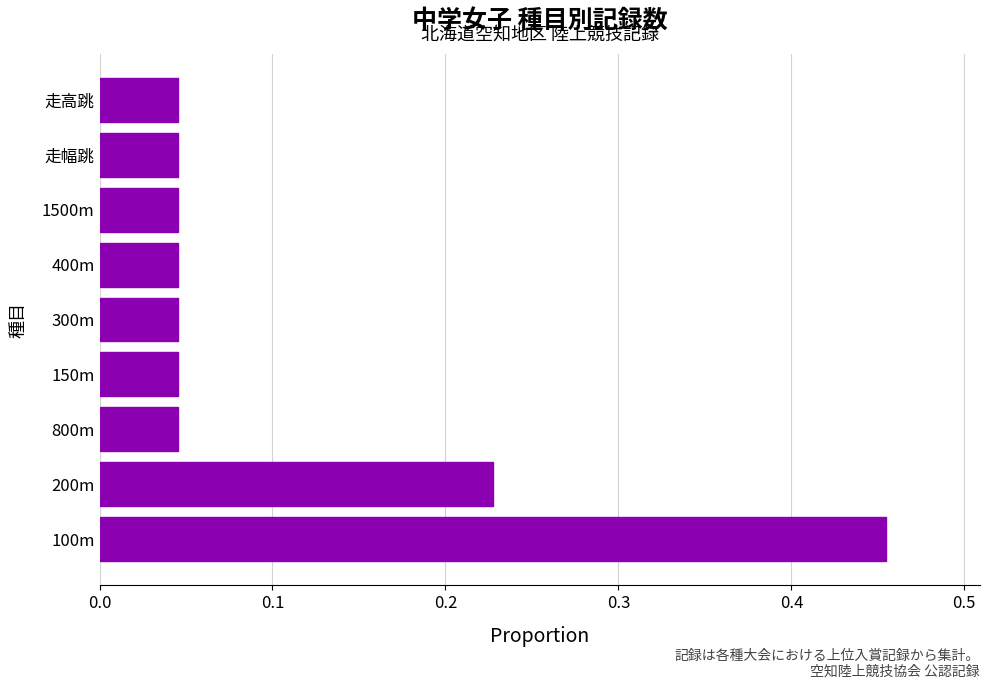

Does the chart contain any negative values?

No